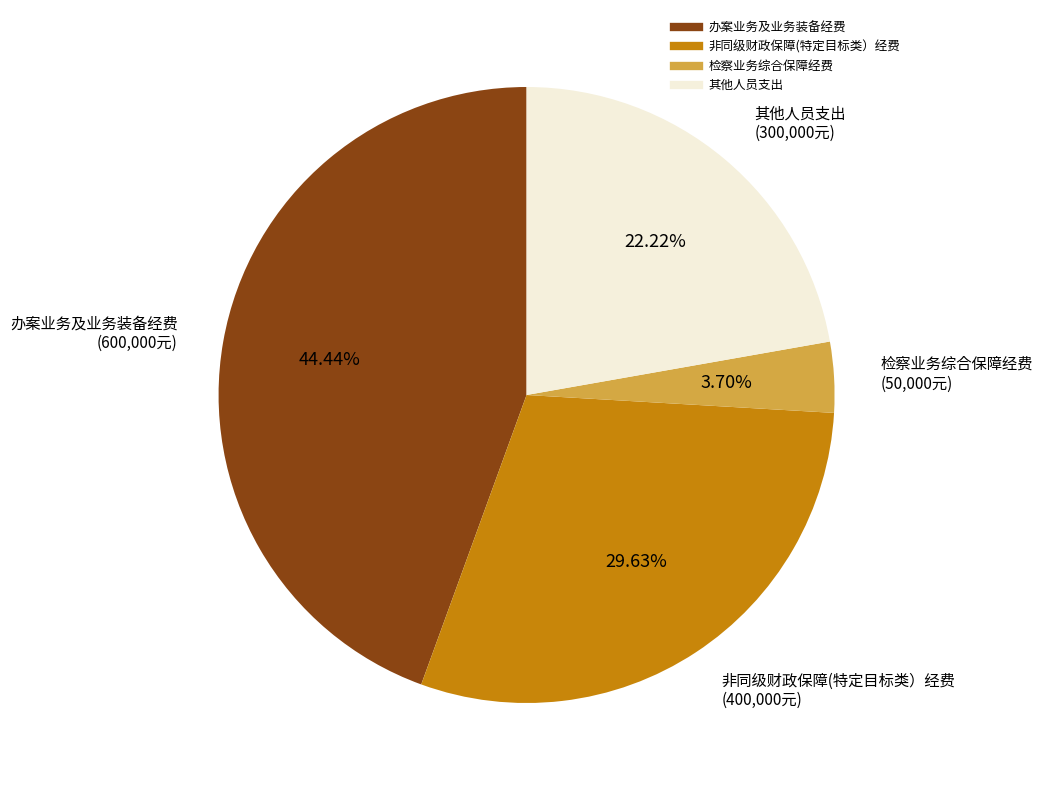

Rank the categories by value from highest to lowest.

办案业务及业务装备经费, 非同级财政保障(特定目标类）经费, 其他人员支出, 检察业务综合保障经费